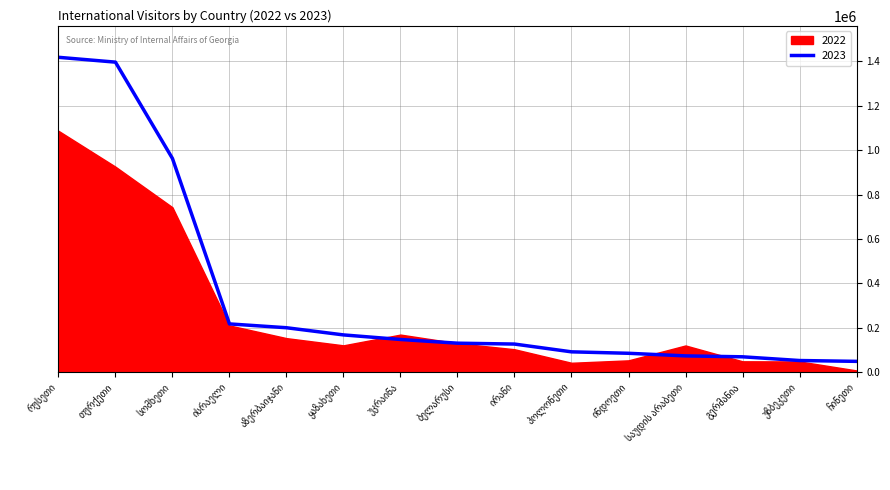

How many lines are shown in the chart?

1